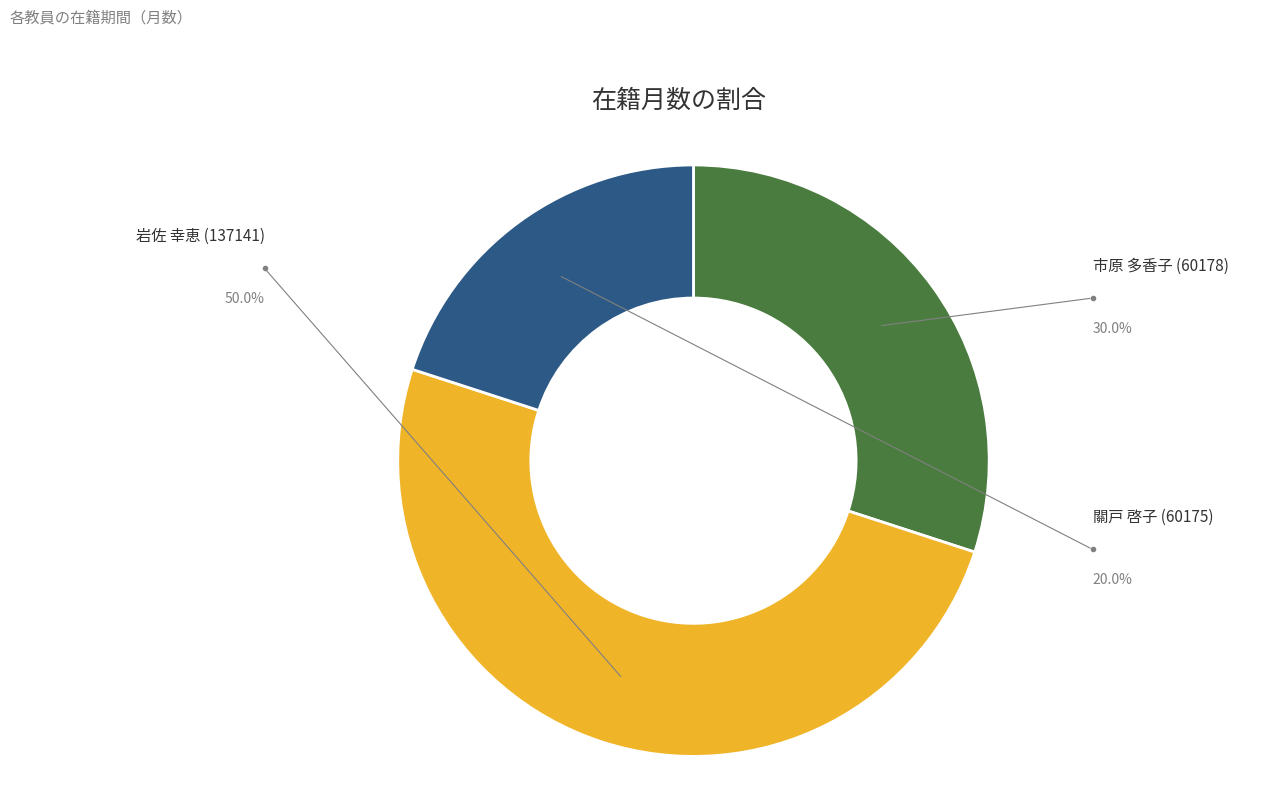

Which has a higher value, 市原 多香子 (60178) or 岩佐 幸恵 (137141)?

岩佐 幸恵 (137141)